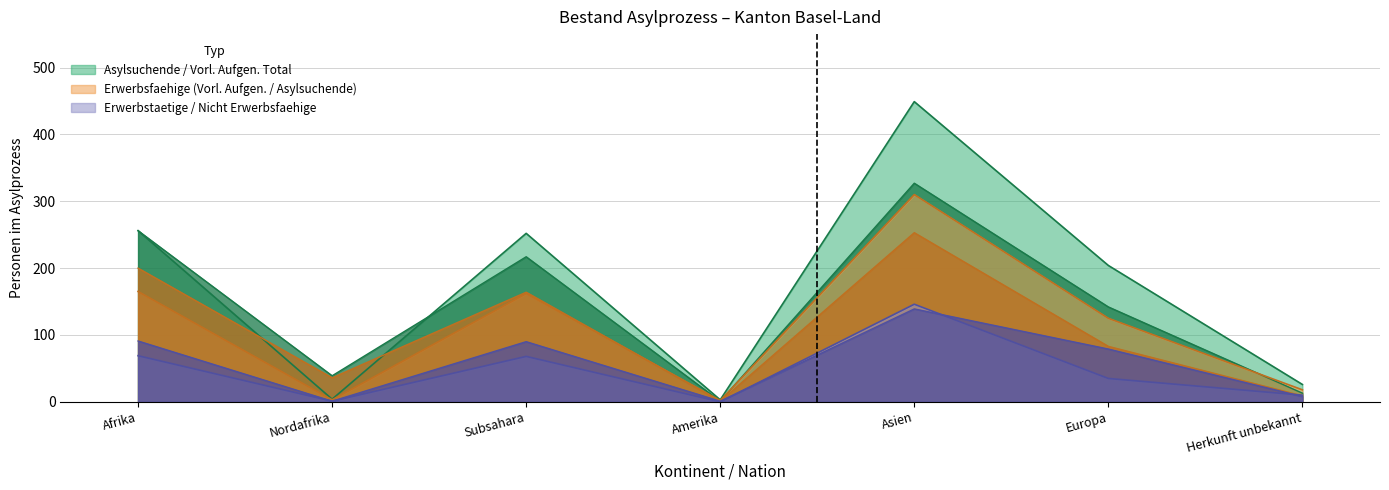

What is the difference between the Asylsuchende Erwerbsfaehige values at Asien and Amerika?

252